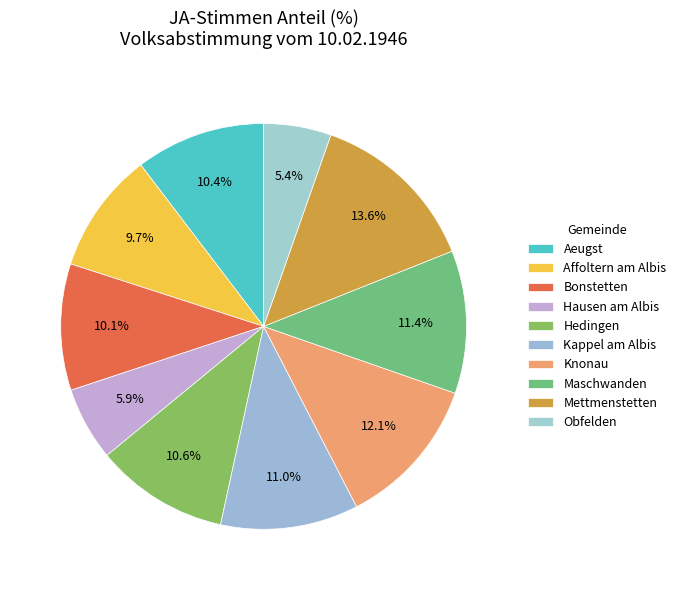

Which has a higher value, Mettmenstetten or Affoltern am Albis?

Mettmenstetten